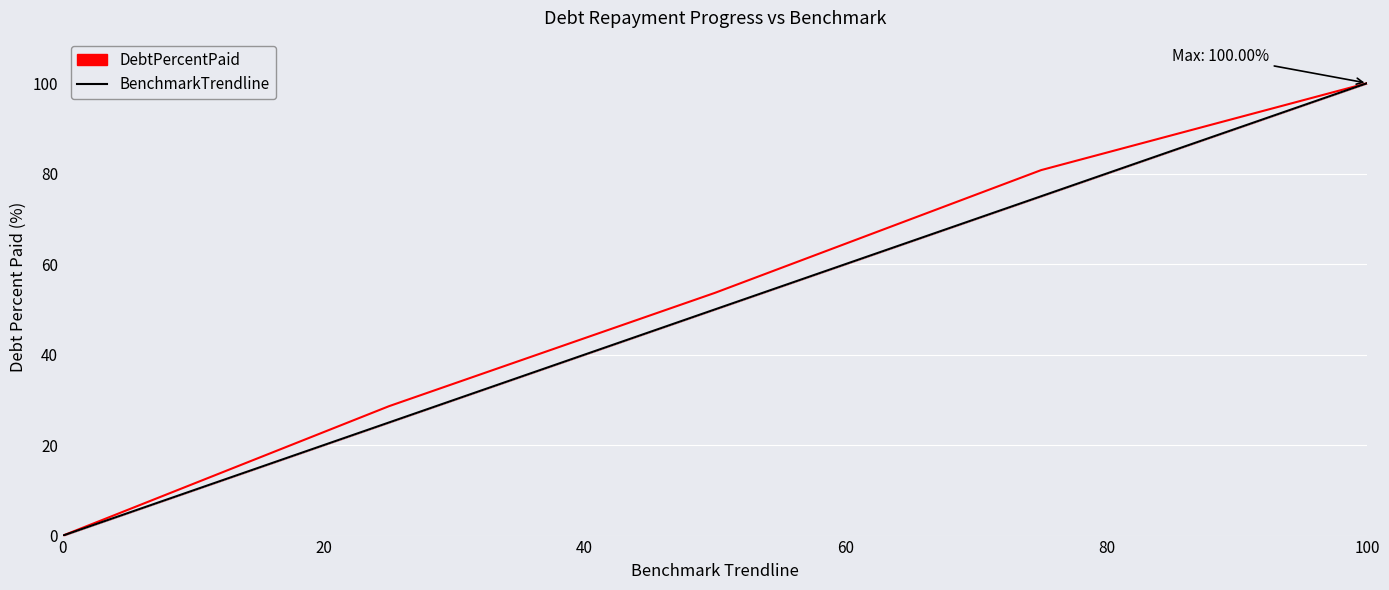

What is the difference between the maximum and minimum values?

100